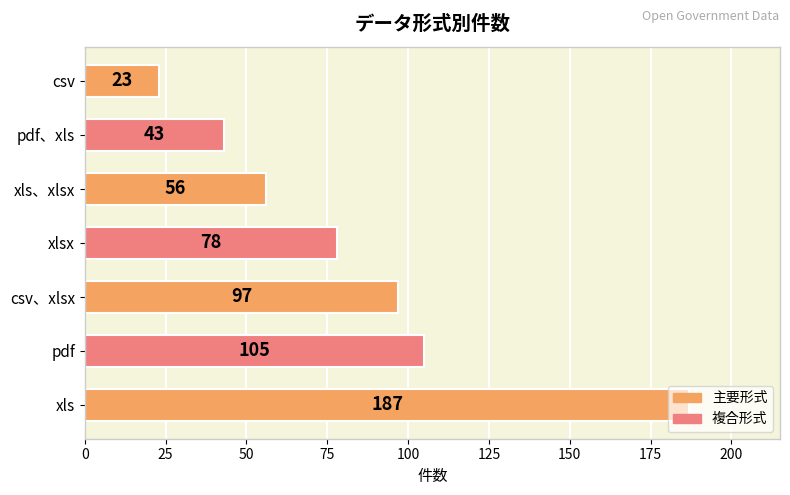

What is the average value?

84